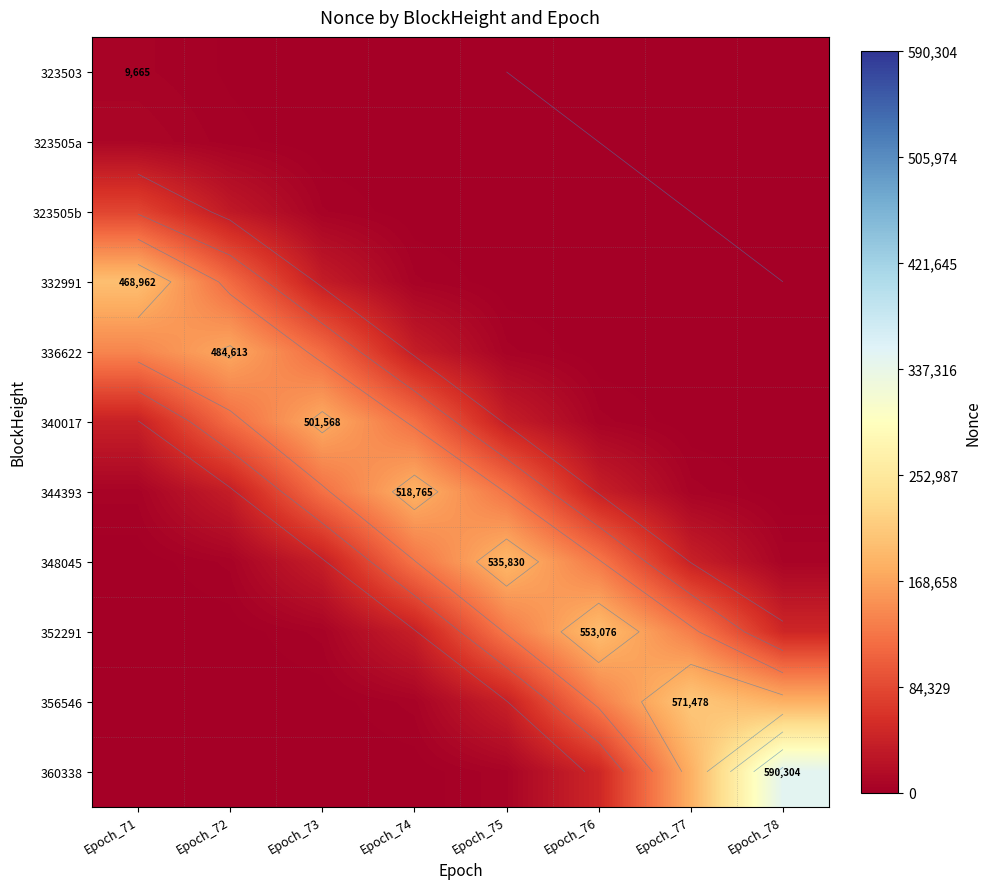

The value of 332991 at Epoch_72 is 116255.4. True or false?

True